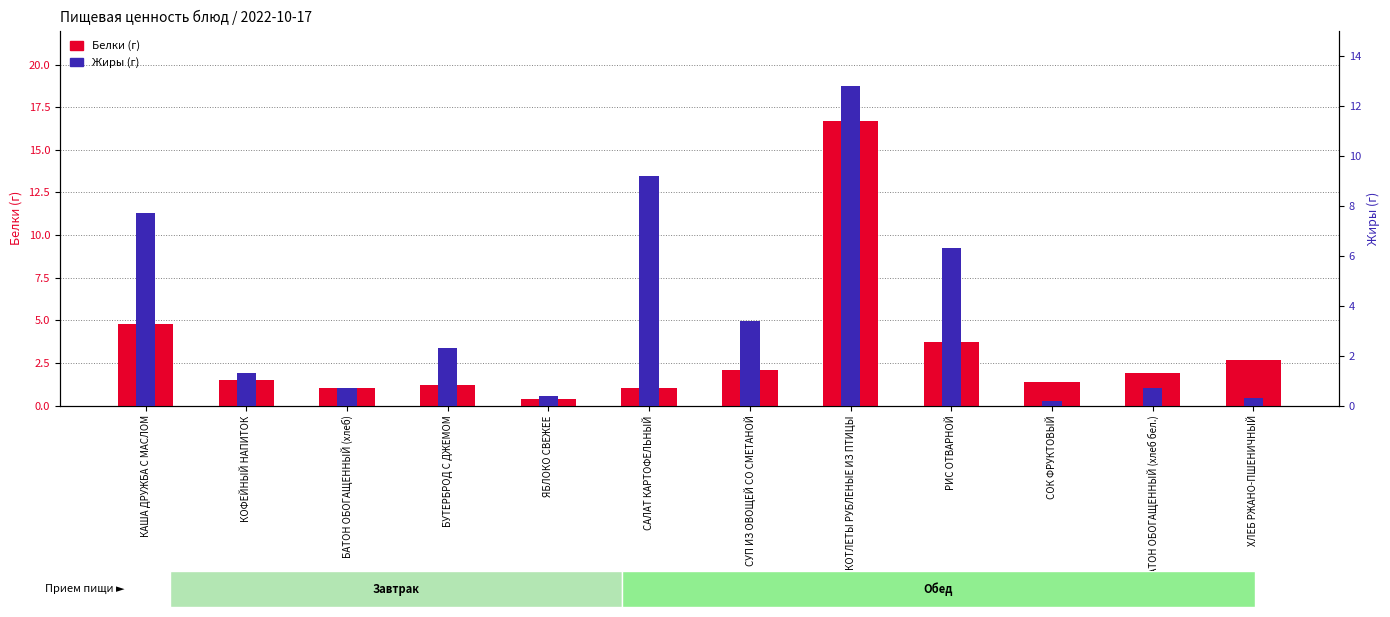

What is the maximum value for Жиры (г)?

12.8